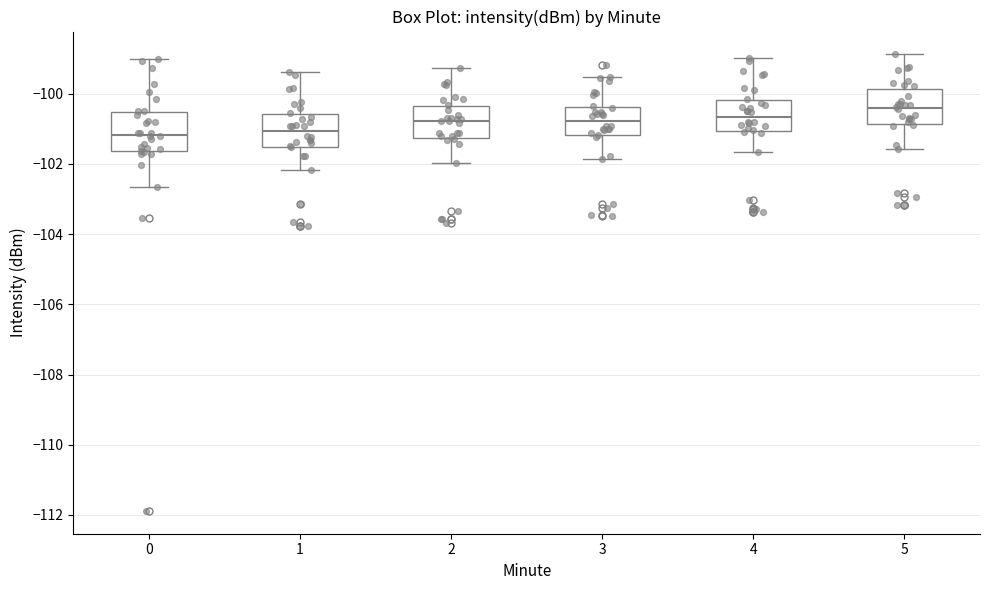

Which box has the highest median line?

5